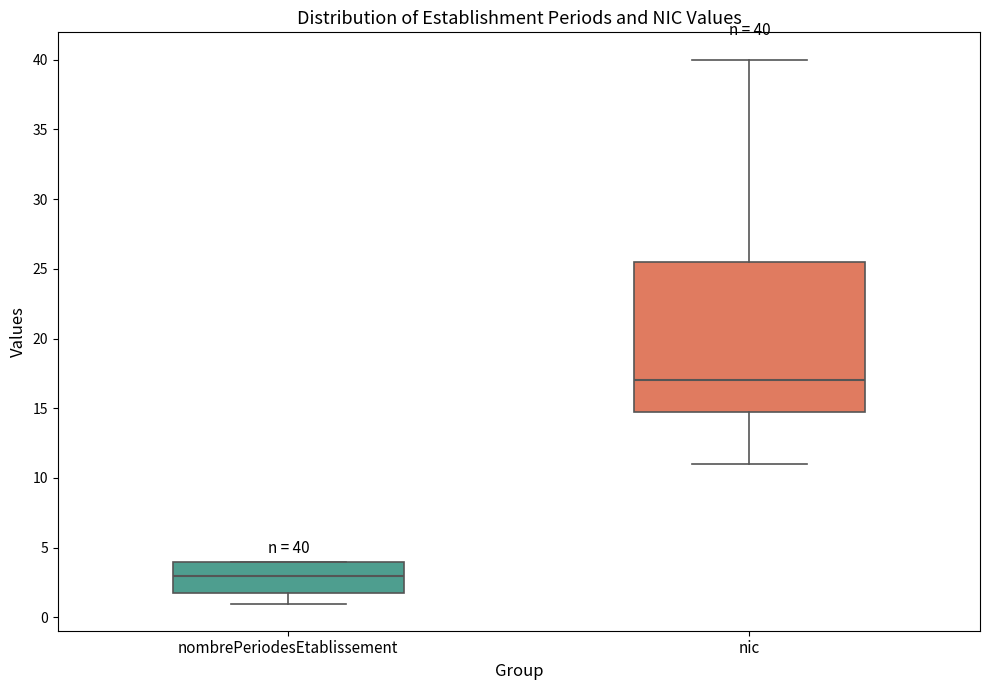

Which box is the tallest, from its lower edge to its upper edge?

nic